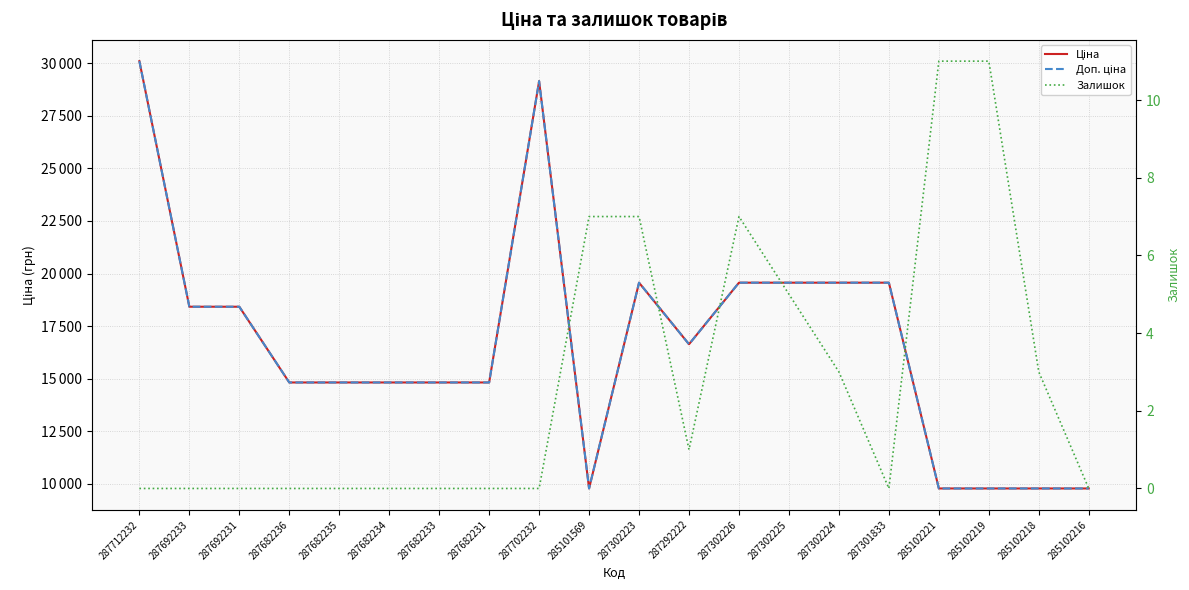

Reading right to left, list all the values displayed in this chart.

Ціна: 9775.5	9775.5	9775.5	9775.5	19564.9	19564.9	19564.9	19564.9	16636.8	19564.9	9775.5	29152.3	14817.6	14817.6	14817.6	14817.6	14817.6	18420.9	18420.9	30102.8
Доп. ціна: 9775.5	9775.5	9775.5	9775.5	19564.9	19564.9	19564.9	19564.9	16636.8	19564.9	9775.5	29152.3	14817.6	14817.6	14817.6	14817.6	14817.6	18420.9	18420.9	30102.8
Залишок: 0.0	3.0	11.0	11.0	0.0	3.0	5.0	7.0	1.0	7.0	7.0	0.0	0.0	0.0	0.0	0.0	0.0	0.0	0.0	0.0